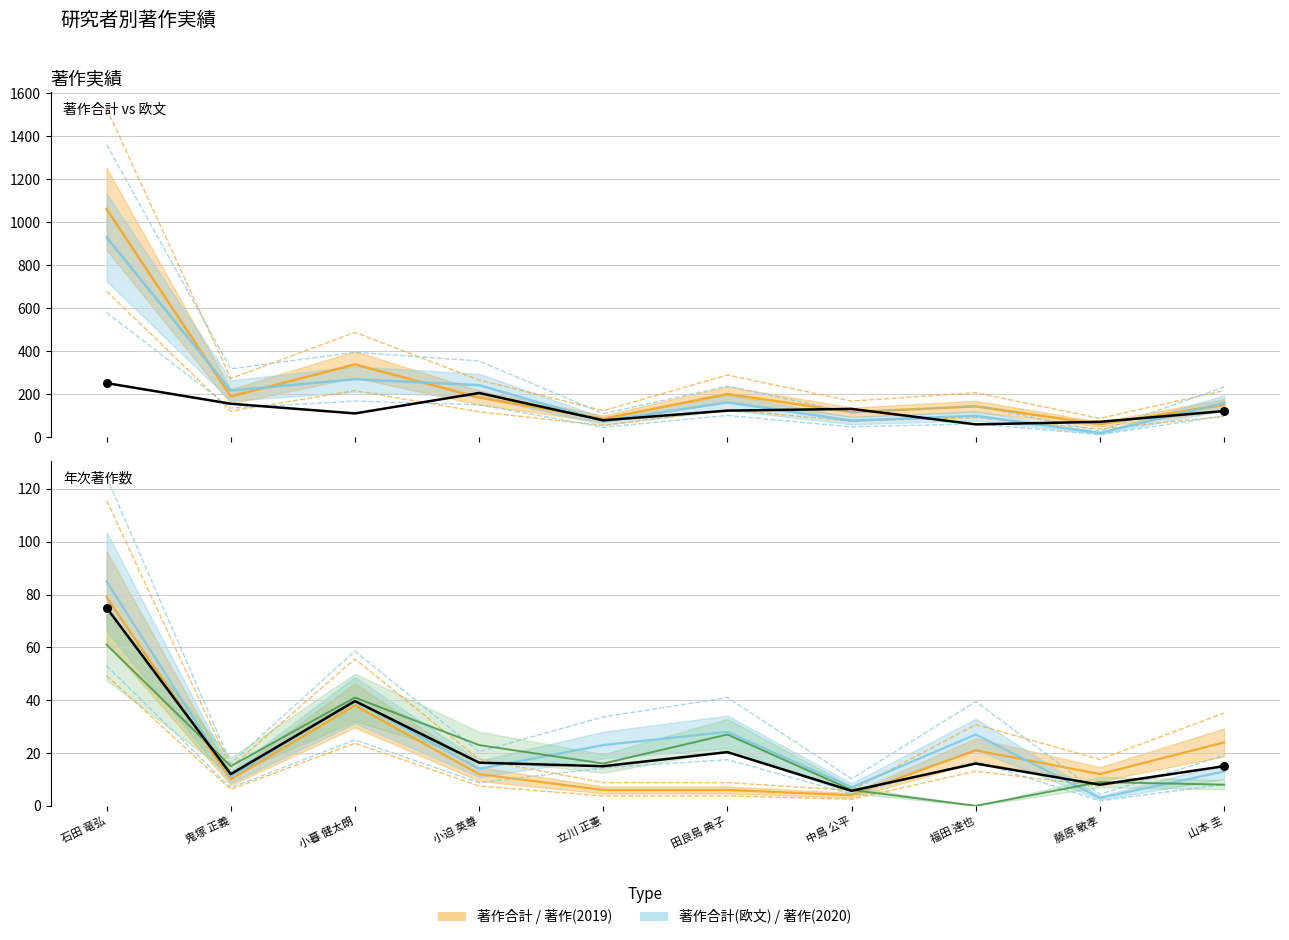

At how many categories does at least one series exceed 85?

7